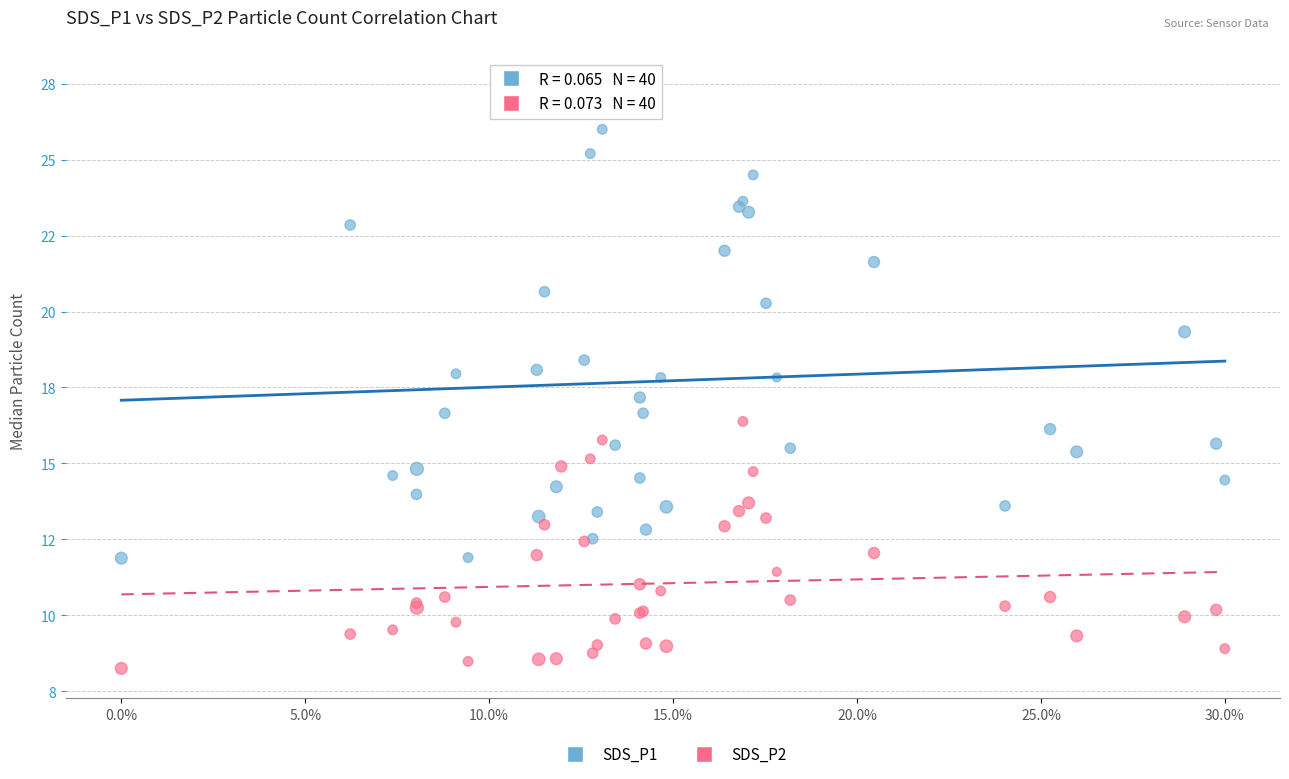

What are all the series names shown in the legend?

SDS_P1, SDS_P2